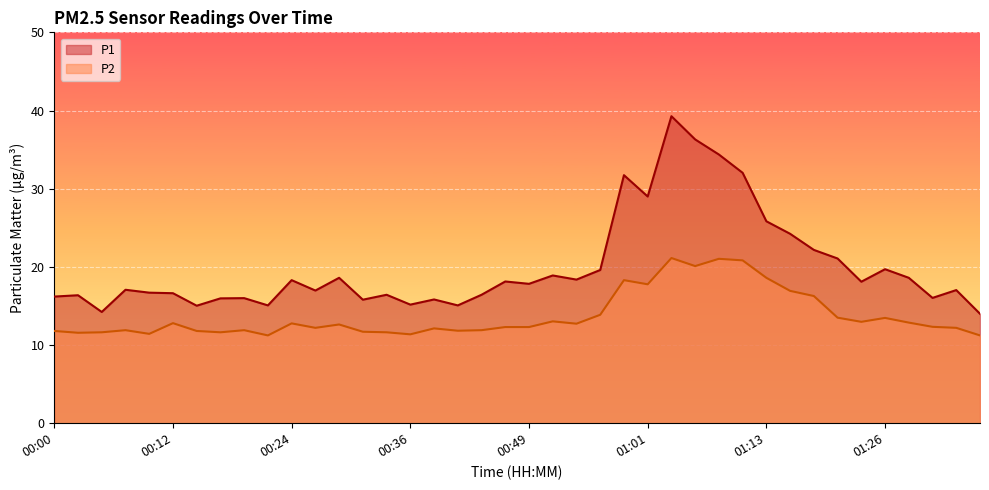

What value does the P1 series have at 34?

18.1